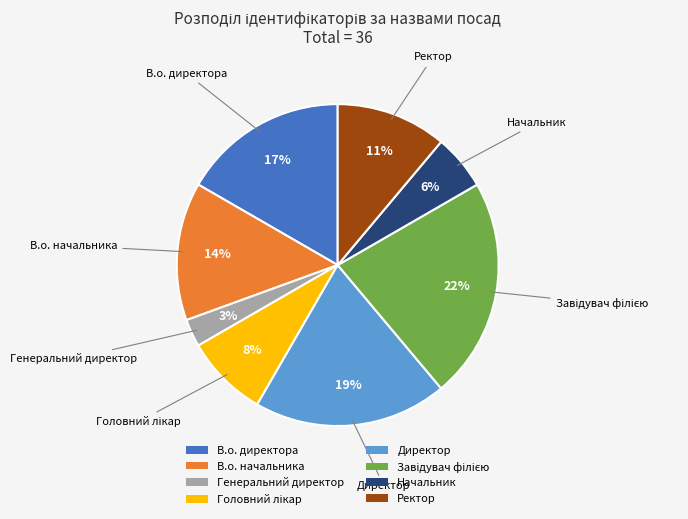

Is the sum of В.о. начальника and Начальник greater than half?

No